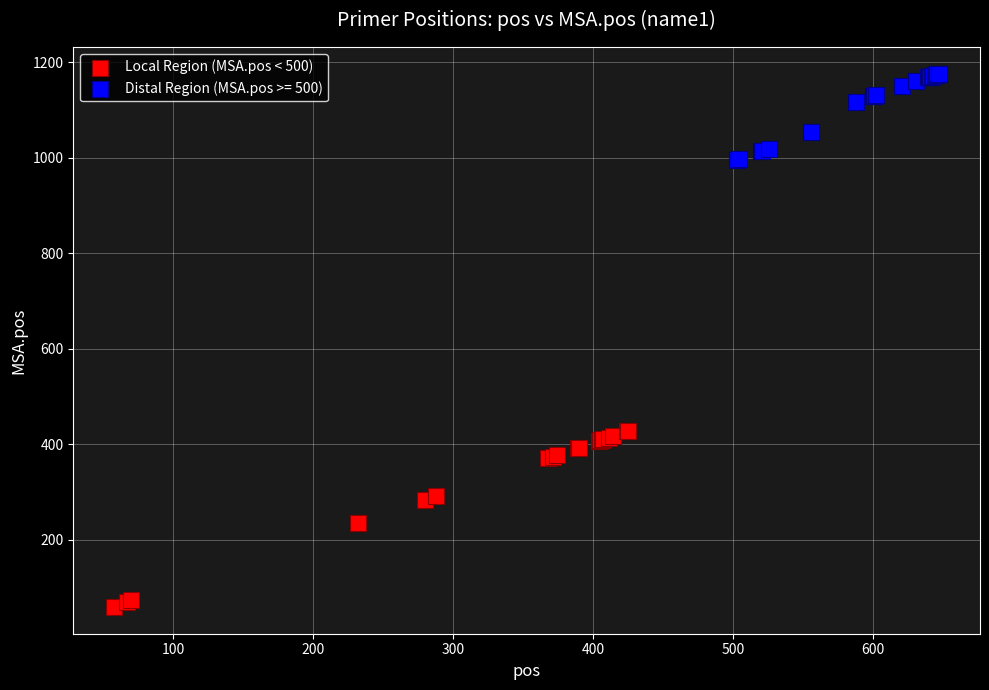

Which series reaches the maximum Y coordinate?

Distal Region (MSA.pos >= 500)